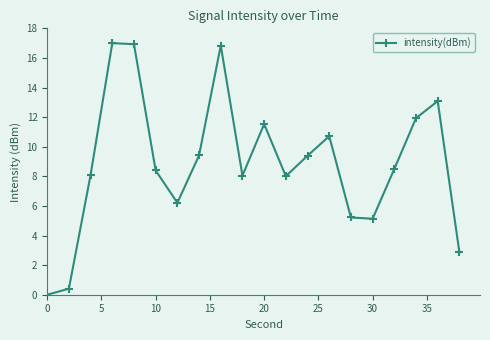

Is this an area chart (filled region under the line)?

No